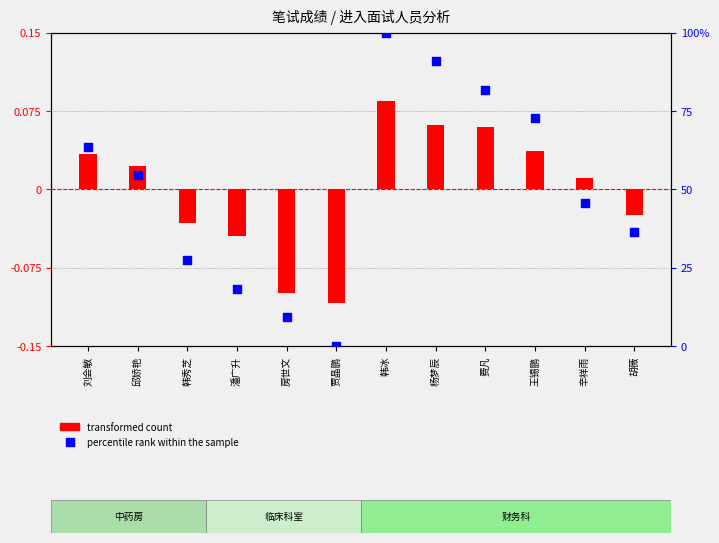

What is the total value across all series at 辛祥雨?

46.6